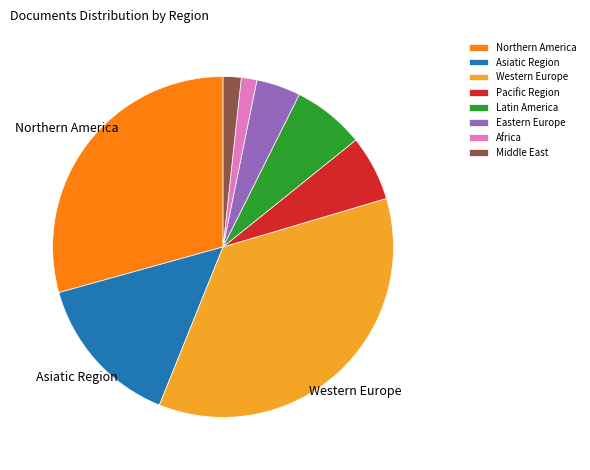

Does Western Europe represent more than half of the total?

No